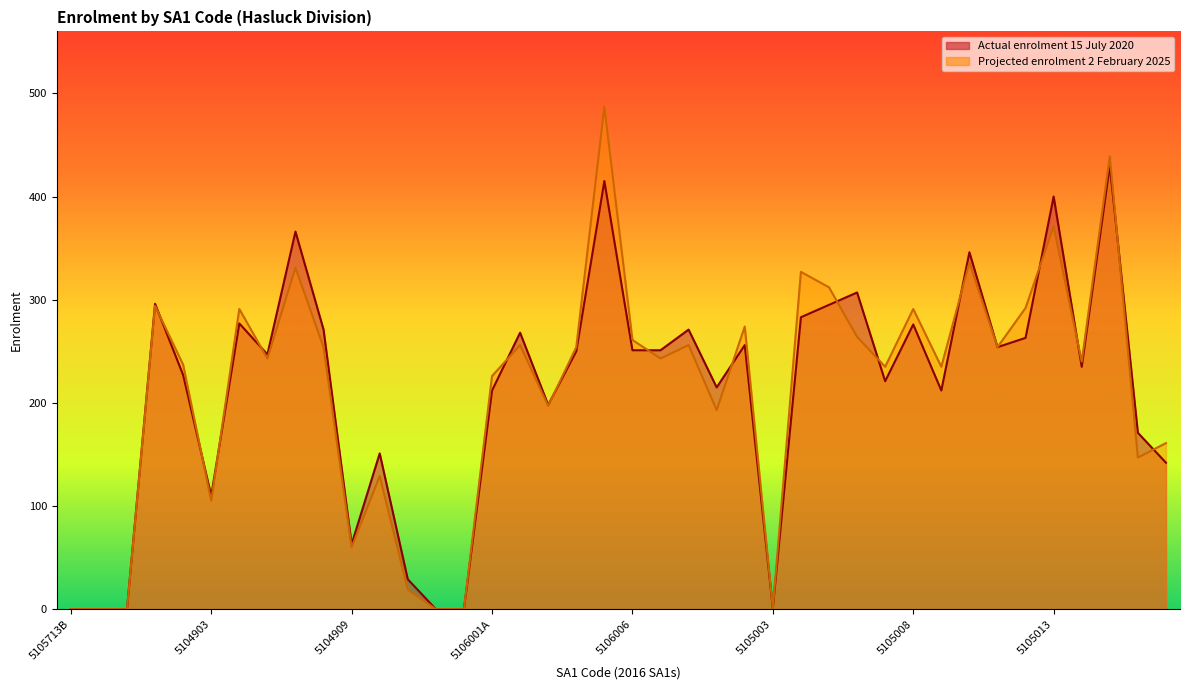

How many values in the Actual enrolment 15 July 2020 series are below 250?

20